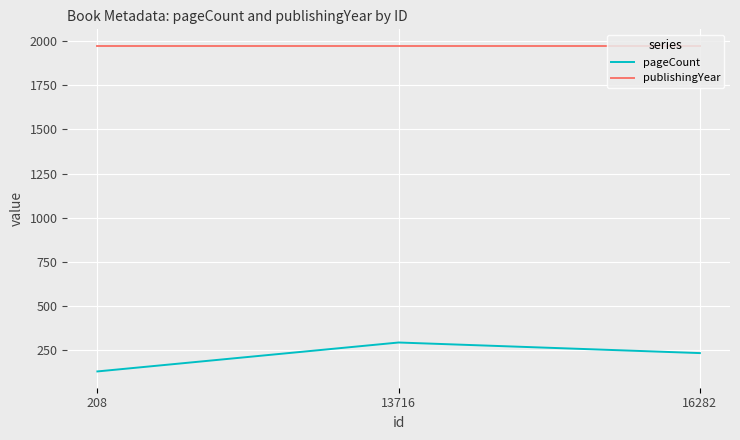

Reading left to right, list all the values displayed in this chart.

pageCount: 128	292	232
publishingYear: 1975	1975	1975